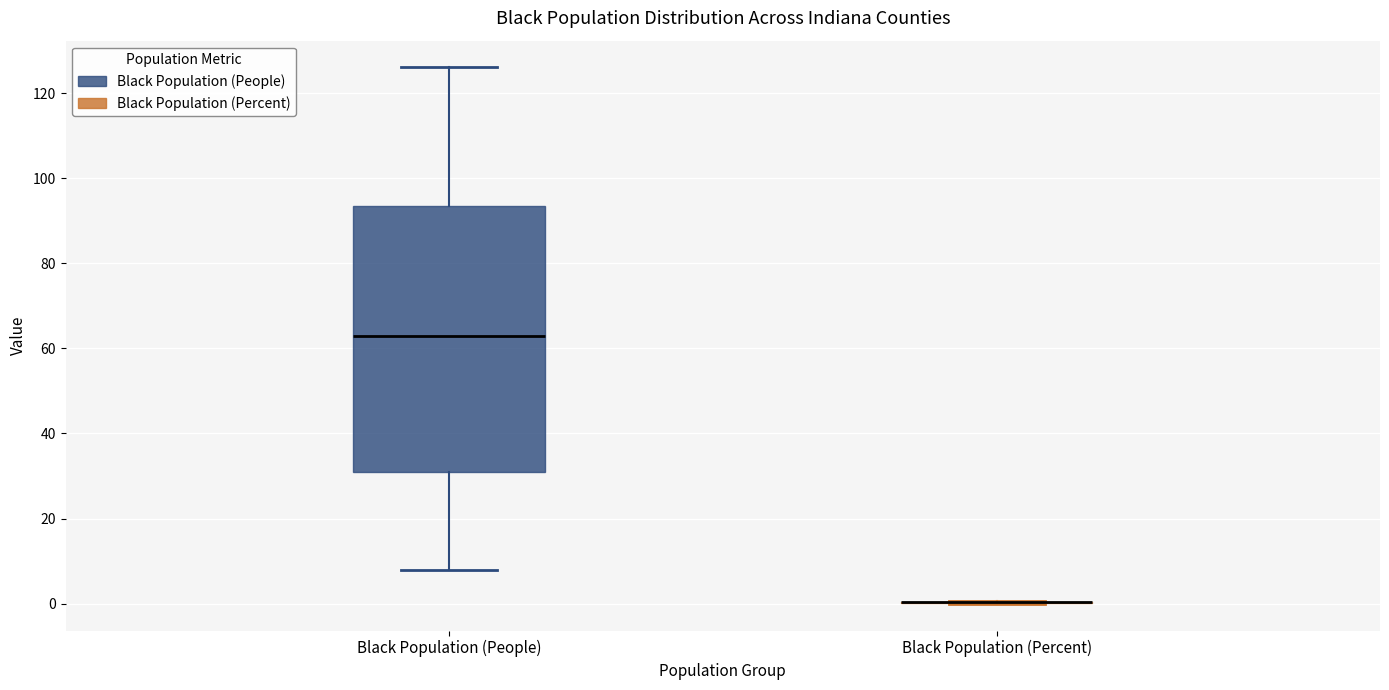

Which box is the tallest, from its lower edge to its upper edge?

Black Population (People)